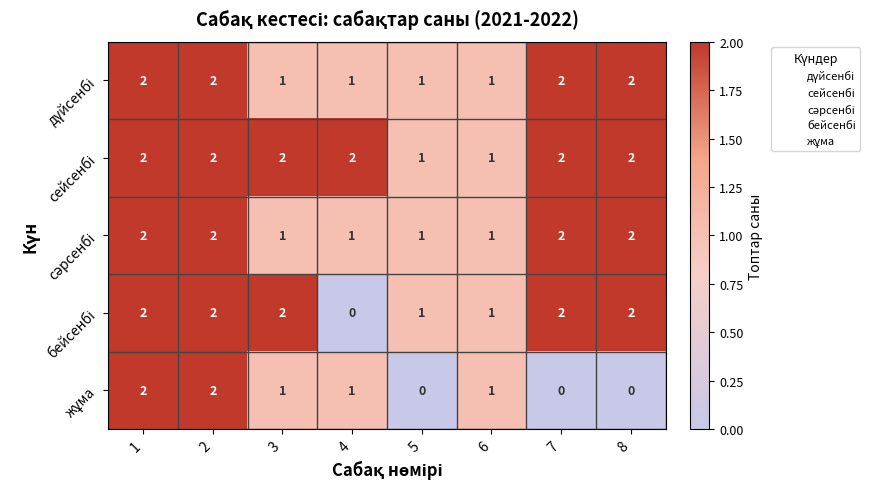

What is the total value across all series at 4?

5